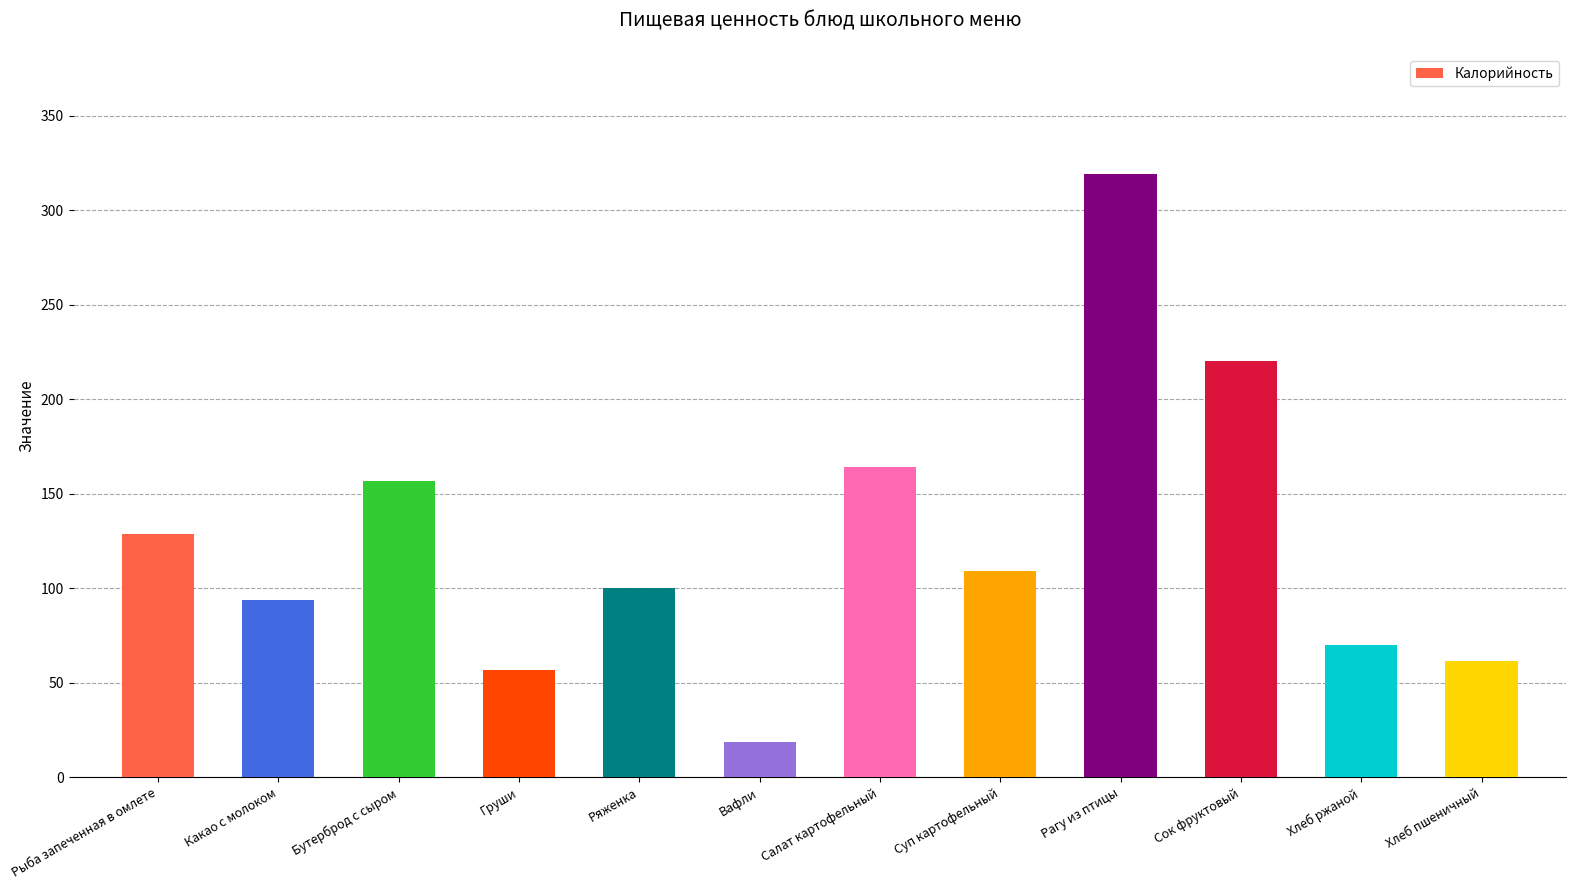

Reading left to right, transcribe all the data shown in this chart.

129.0	94.0	157.0	57.0	100.0	18.8	164.2	109.0	319.0	220.0	70.2	61.8